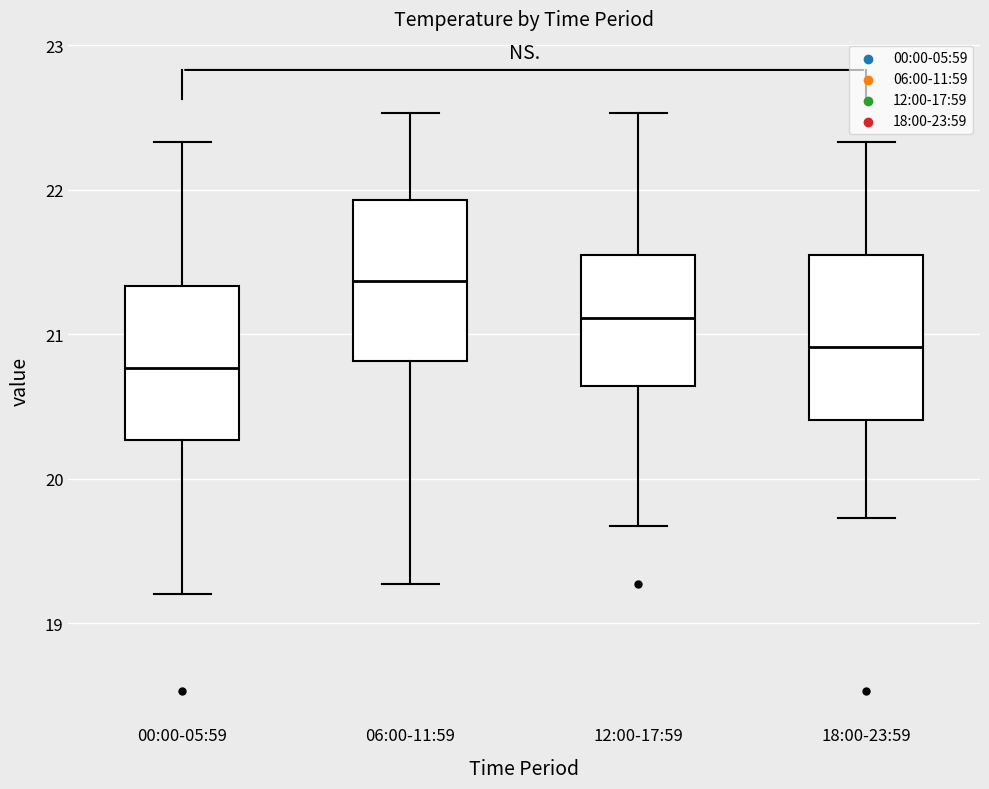

Reading left to right, transcribe this box plot: for each box, give where its median line is, the range the box spans, and where its two whiskers end, as read against the y-axis. The values are not printed on the chart, so give them approximately, as read against the axis.

00:00-05:59: median 20.8, box 20.3 to 21.3, whiskers 19.2 to 22.3
06:00-11:59: median 21.4, box 20.8 to 21.9, whiskers 19.3 to 22.5
12:00-17:59: median 21.1, box 20.6 to 21.5, whiskers 19.7 to 22.5
18:00-23:59: median 20.9, box 20.4 to 21.5, whiskers 19.7 to 22.3